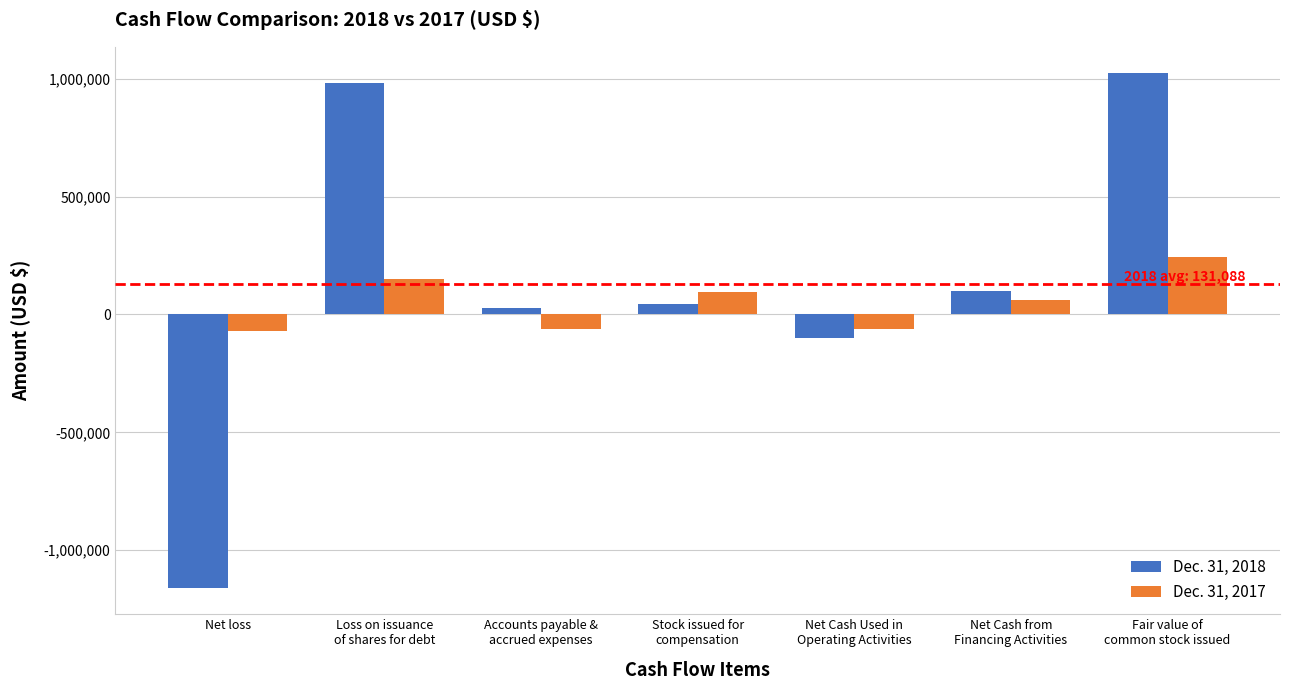

Rank the series by their maximum value, from lowest to highest.

Dec. 31, 2017, Dec. 31, 2018